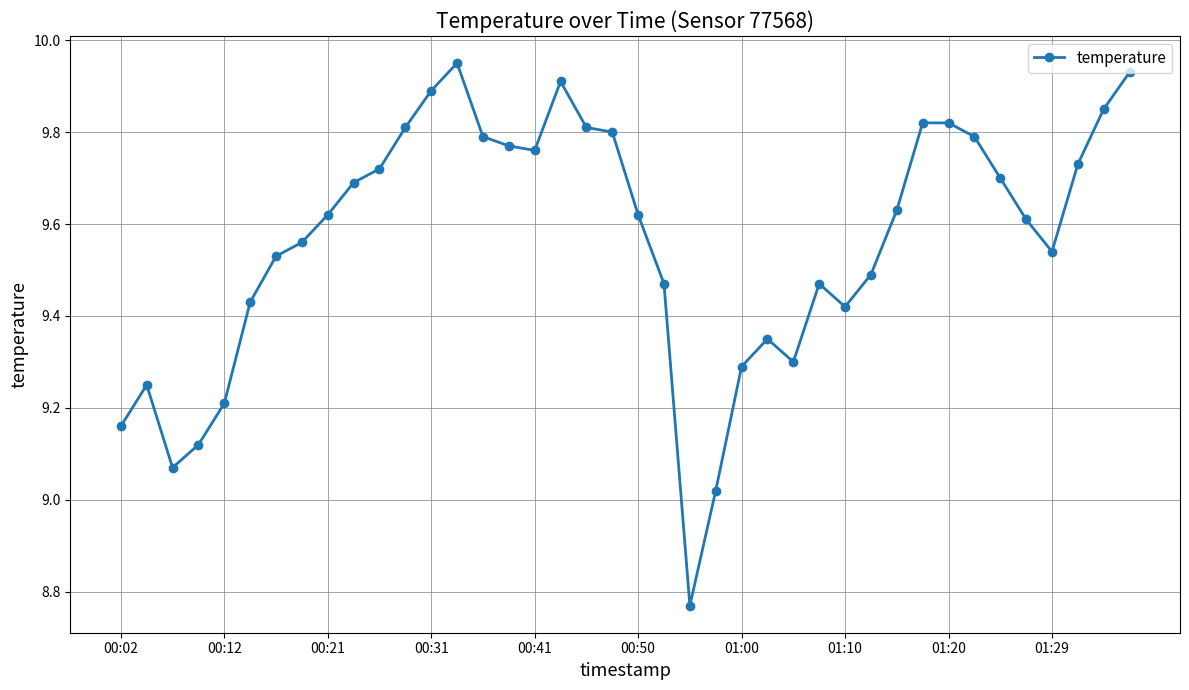

What is the difference between the second highest and second lowest values?

0.9